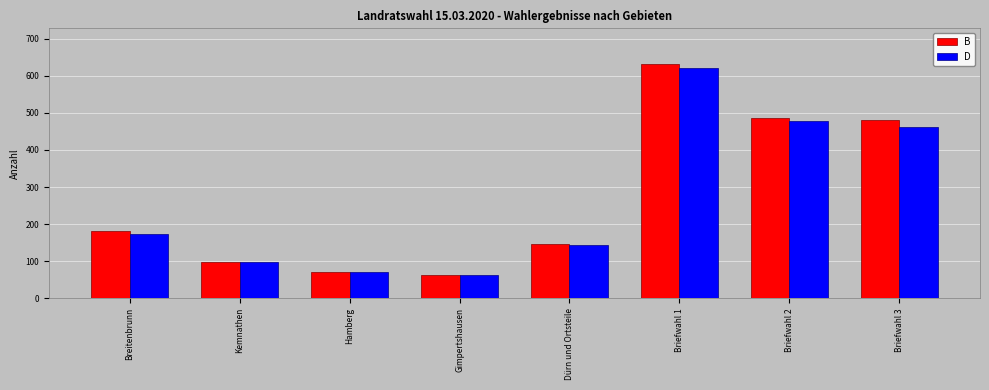

The B series shows 123 at Hamberg. True or false?

False